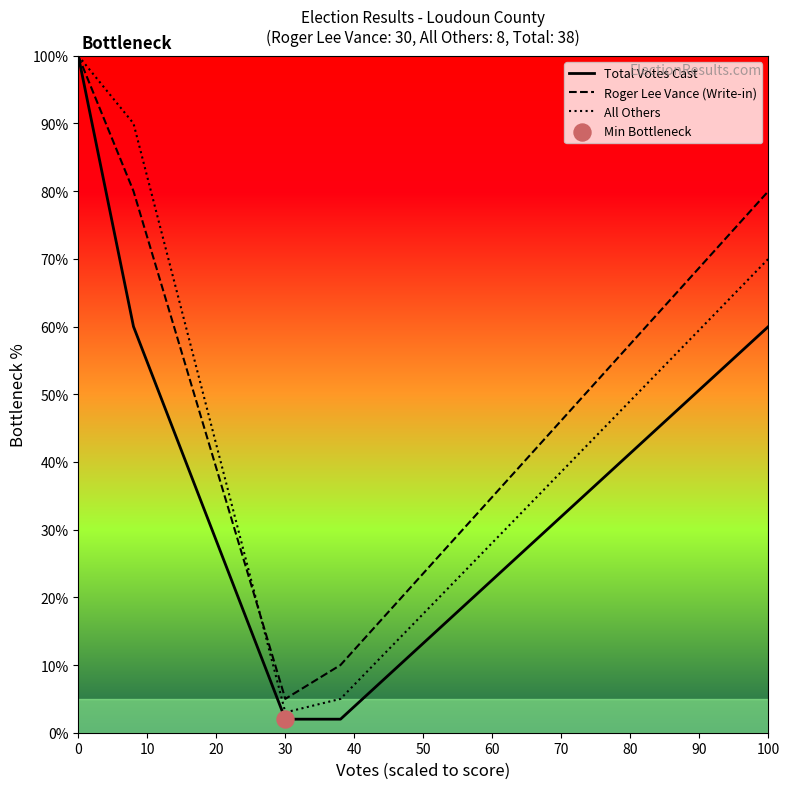

Which series has the largest range (max minus min)?

Total Votes Cast